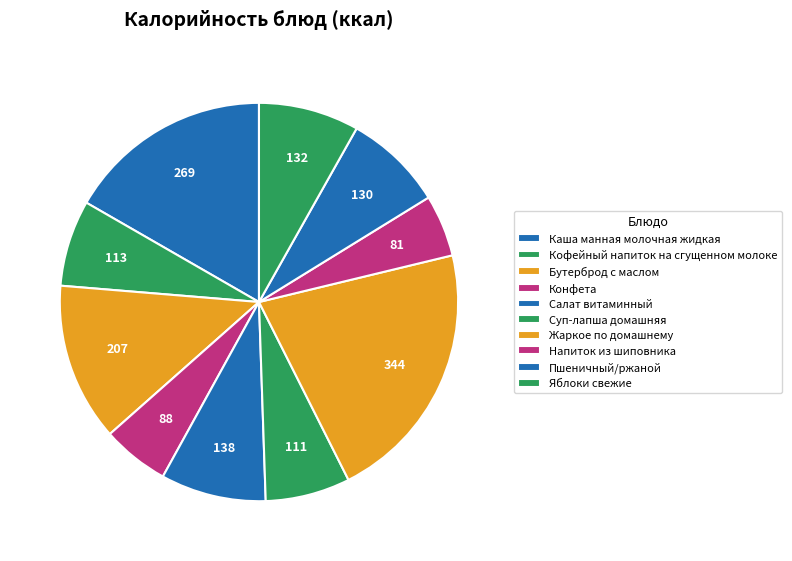

Count the number of slices in the pie.

10